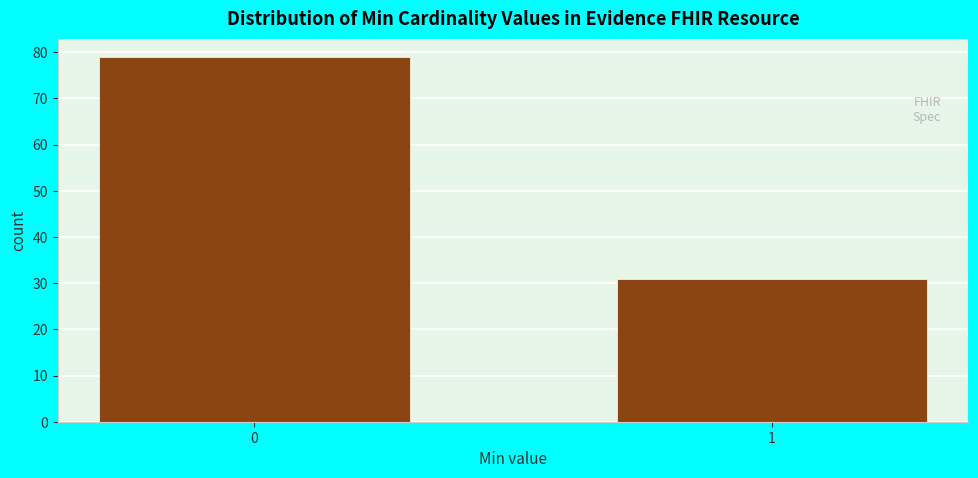

Reading left to right, extract all data points from this chart.

79	31